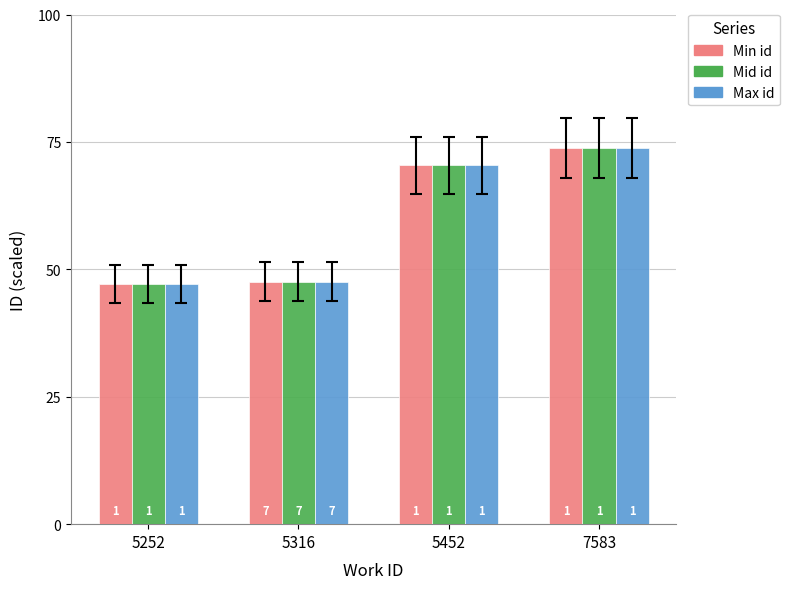

What are all the series names shown in the legend?

Min id, Mid id, Max id